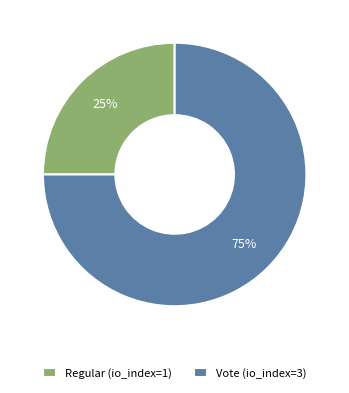

Is the sum of Vote (io_index=3) and Regular (io_index=1) greater than half?

Yes